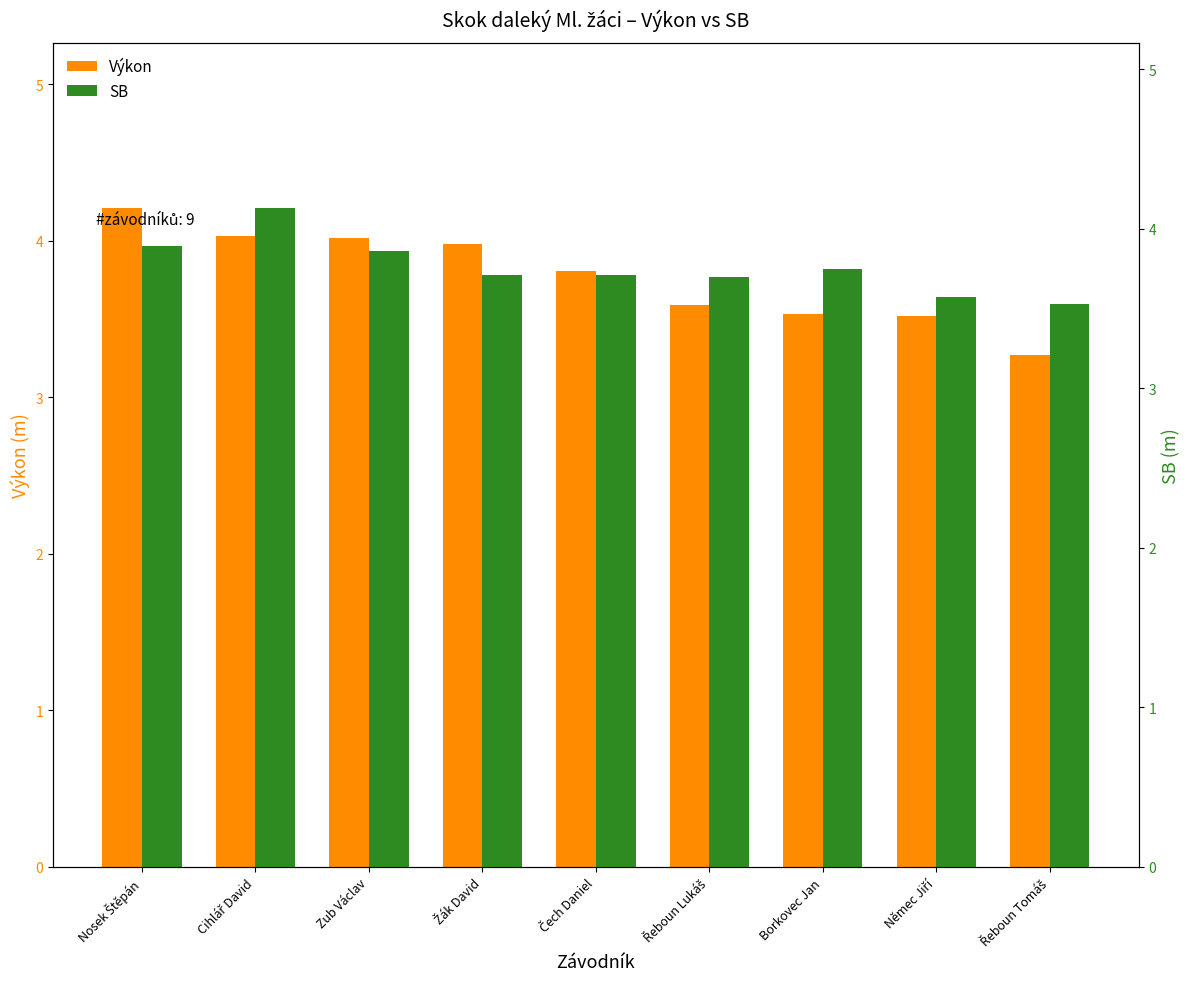

Reading left to right, transcribe all the data shown in this chart.

Výkon: 4.2	4.0	4.0	4.0	3.8	3.6	3.5	3.5	3.3
SB: 3.9	4.1	3.9	3.7	3.7	3.7	3.8	3.6	3.5